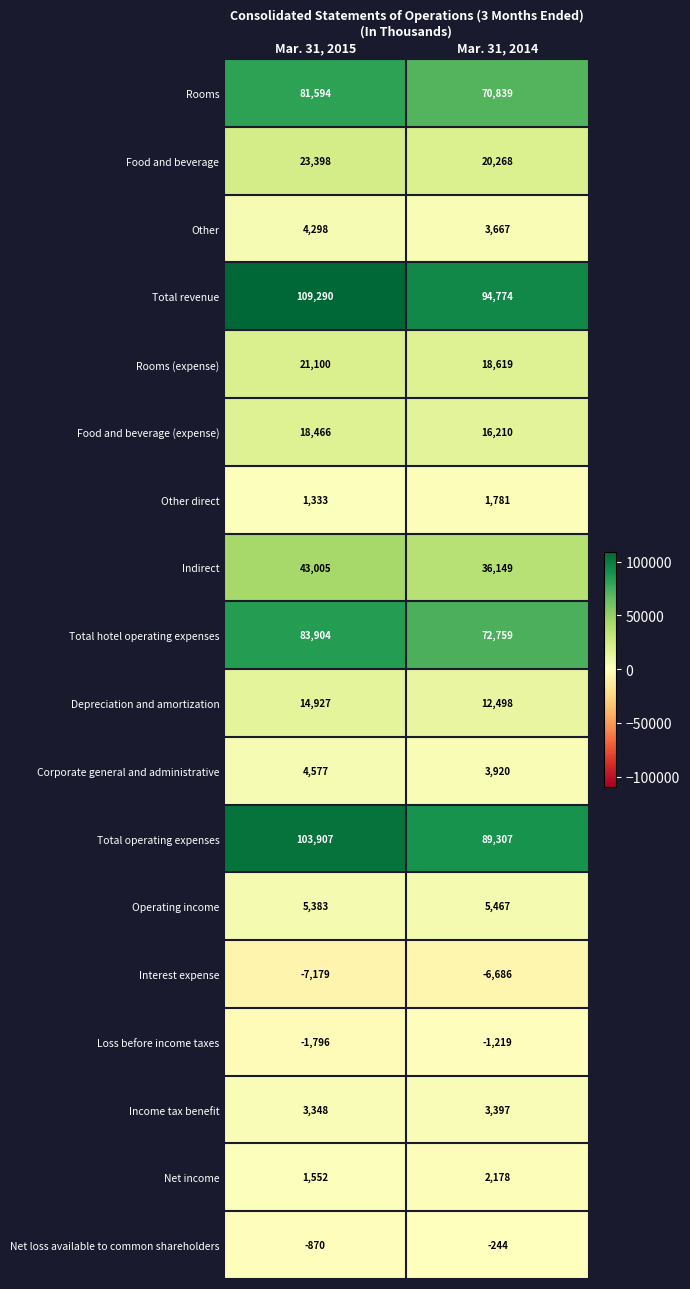

The Interest expense series shows -7179 at Mar. 31, 2015. True or false?

True